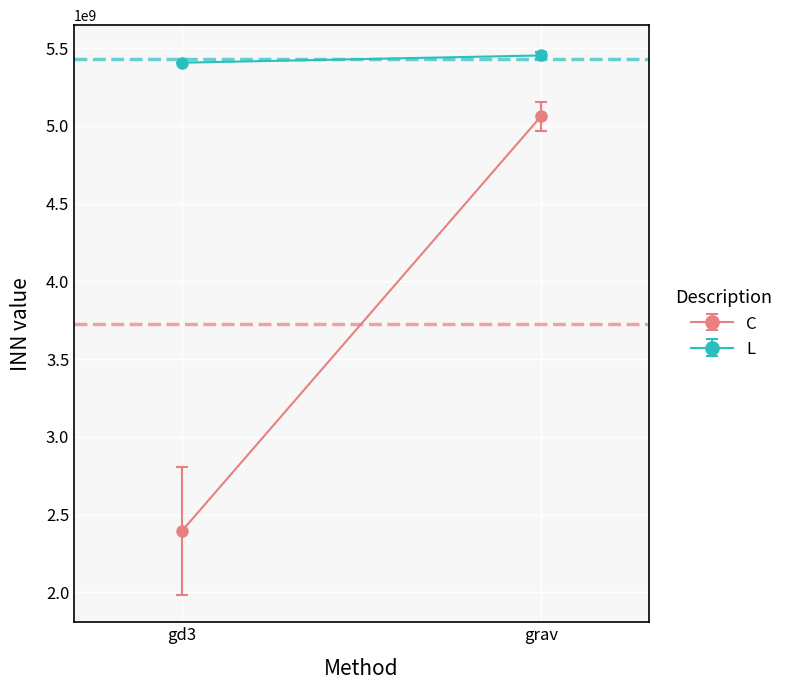

How many lines are shown in the chart?

2